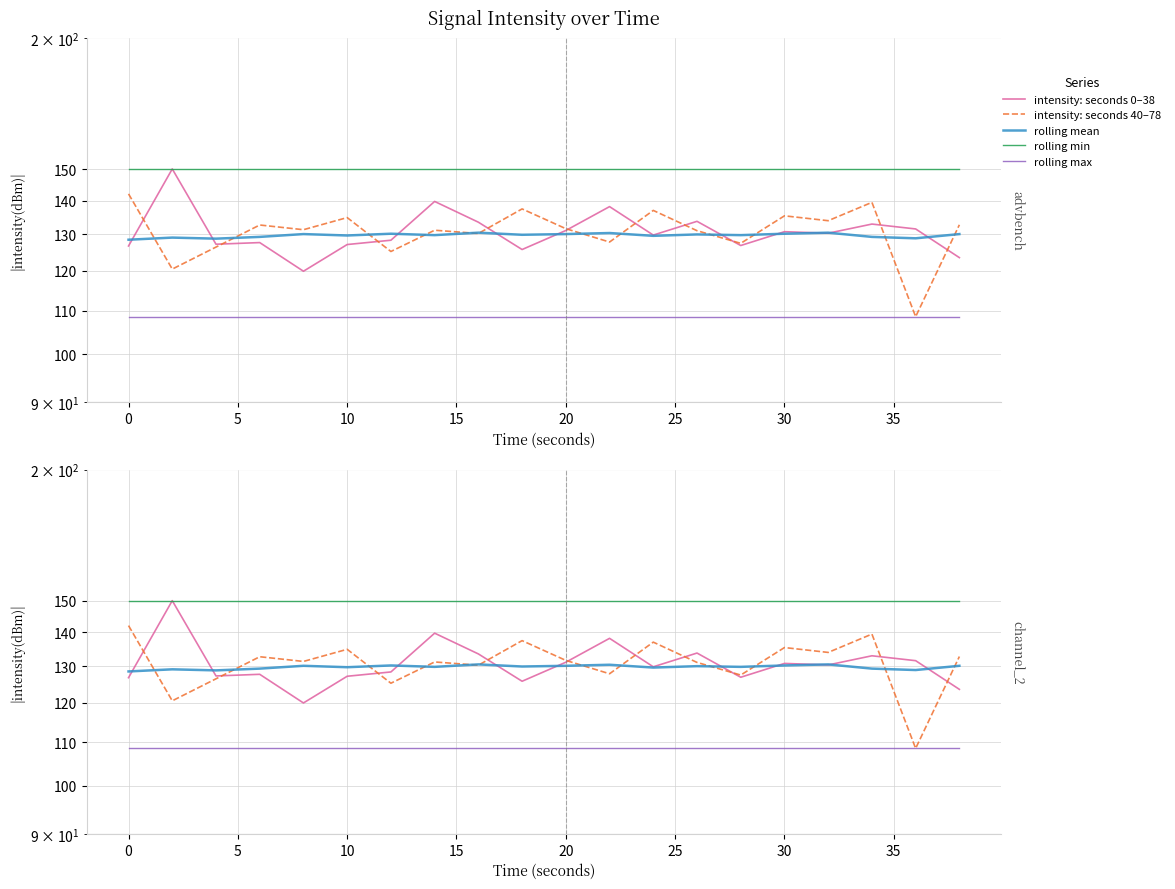

In rolling mean, how many points are higher than both neighbors (excluding endpoints)?

7